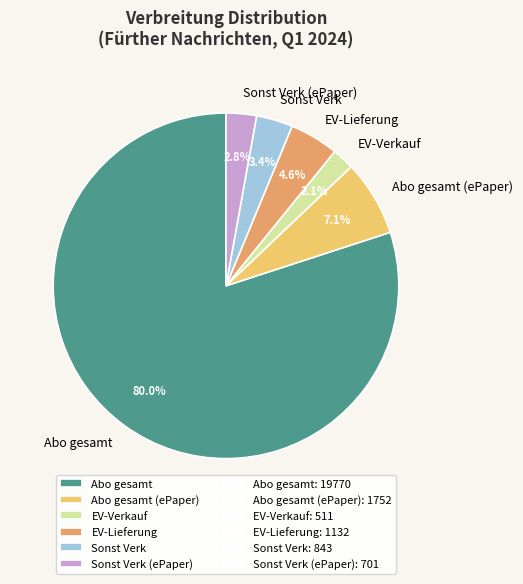

What portion of the pie excludes Abo gesamt (ePaper)?

92.9%